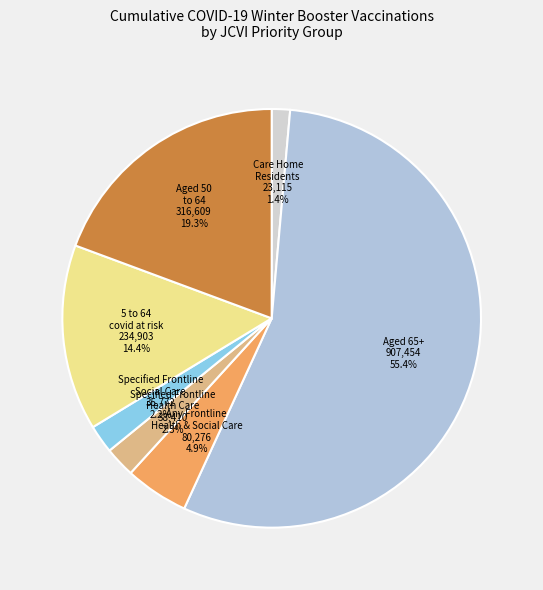

What is the largest slice in the pie chart?

Aged 65+